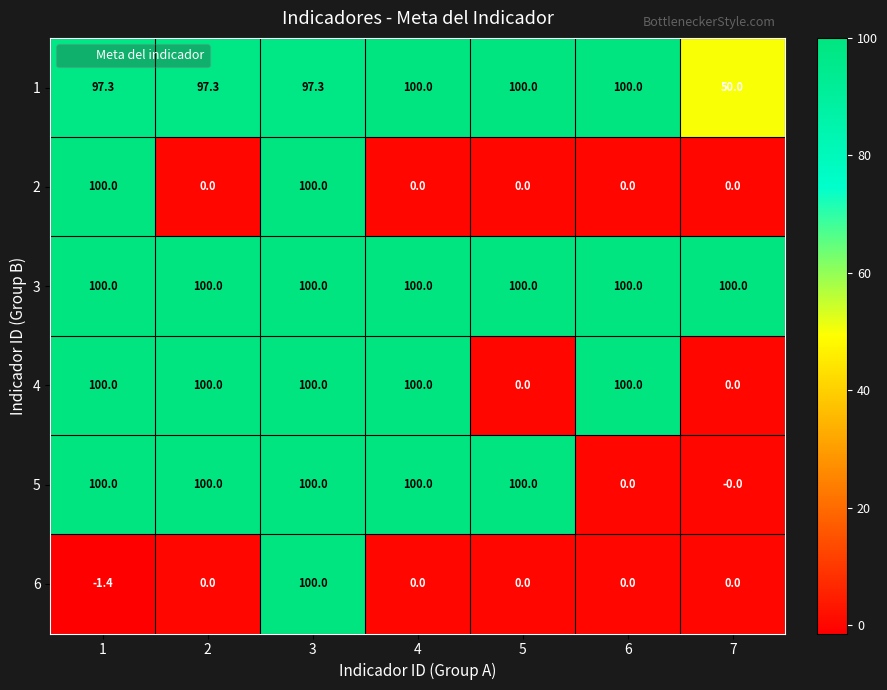

How many data points in 1 are less than 97?

1